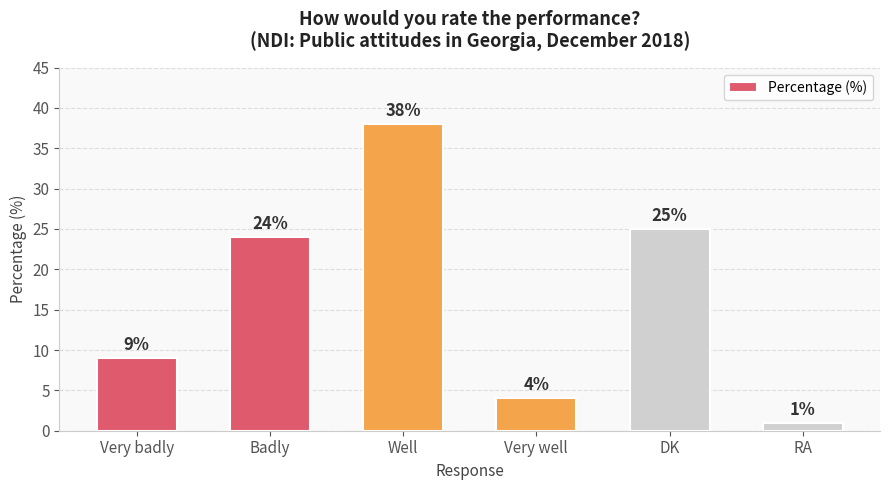

Reading left to right, extract all data points from this chart.

9	24	38	4	25	1